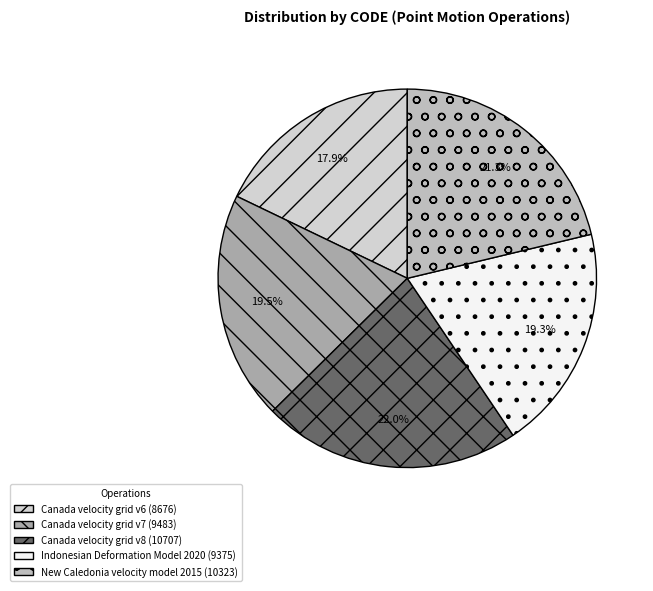

To the nearest percent, what is the difference between the Canada velocity grid v6 and Canada velocity grid v7 slice percentages?

2%